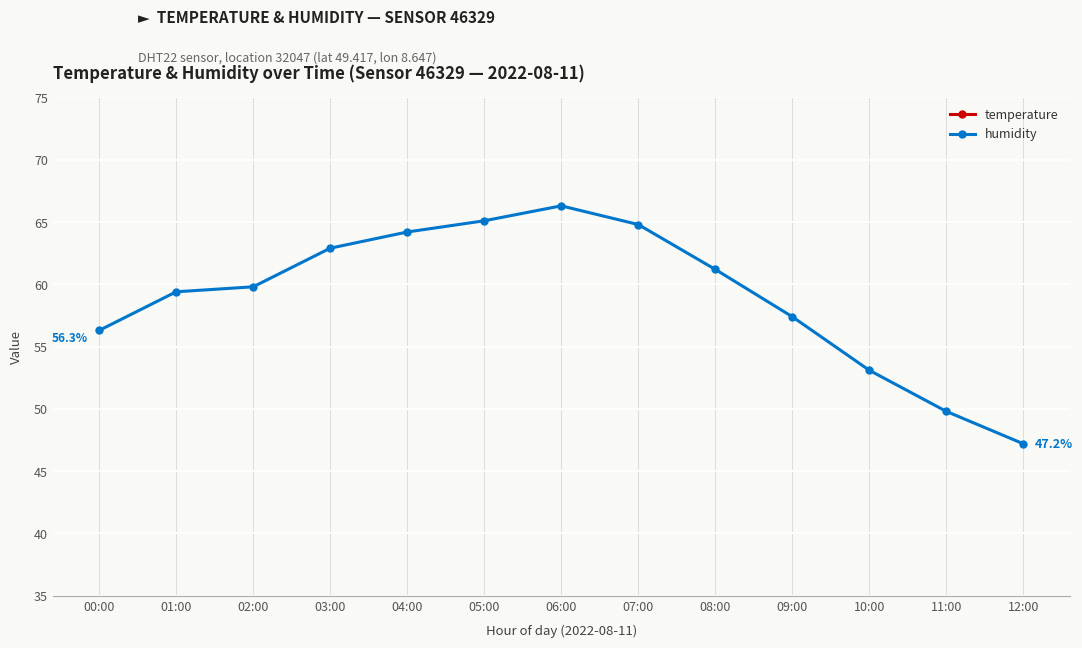

Rank the series by their maximum value, from highest to lowest.

humidity, temperature